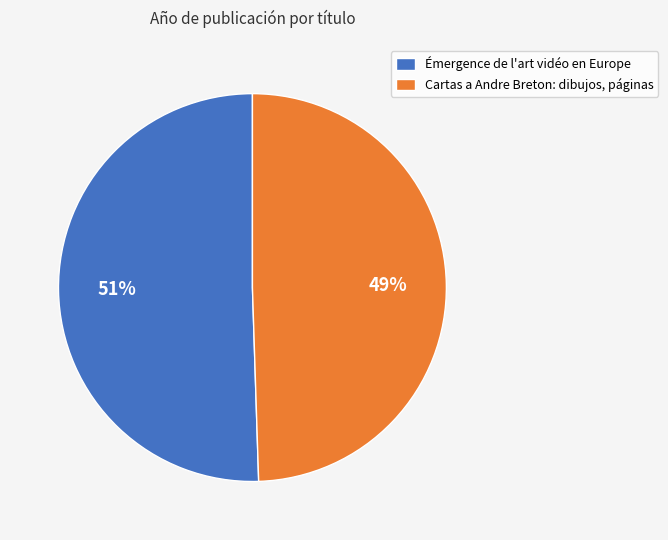

How many slices are in this pie chart?

2